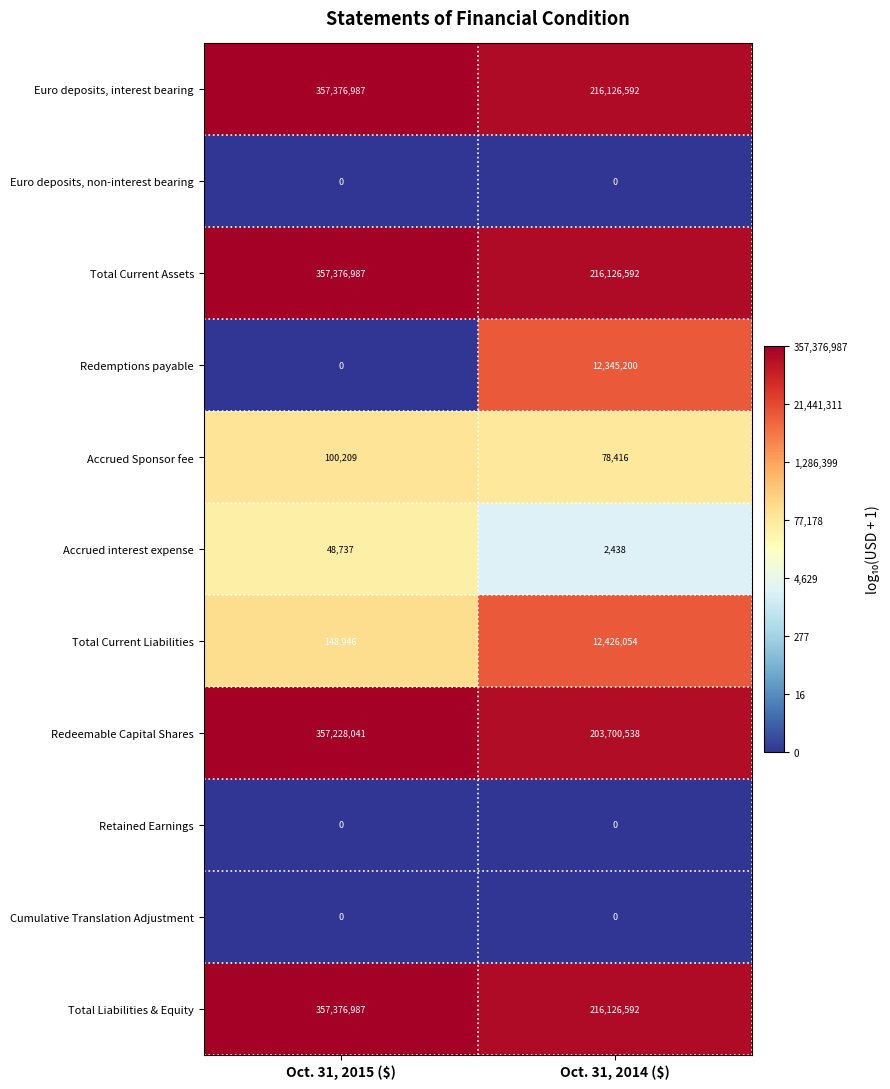

Which series has the widest spread of values?

Redeemable Capital Shares